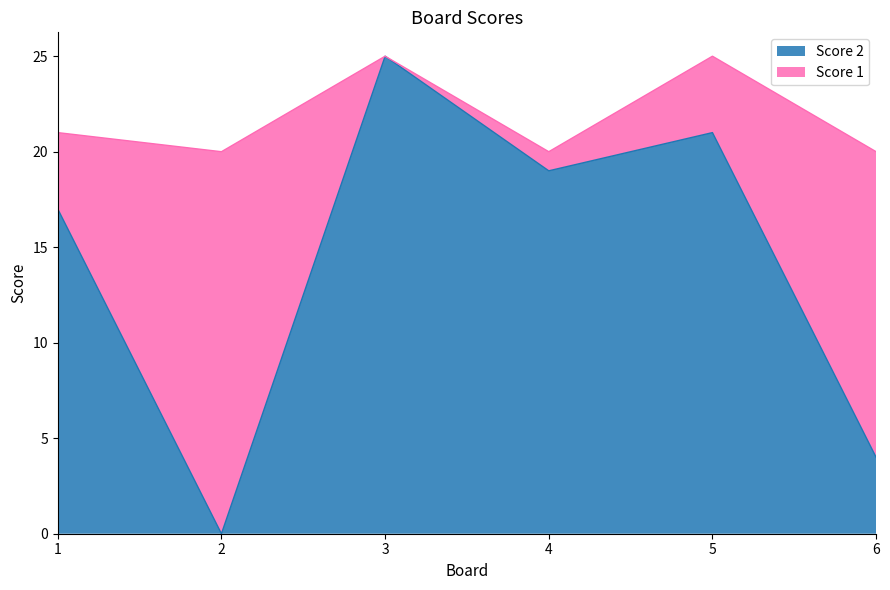

How many data points are less than 19?

3